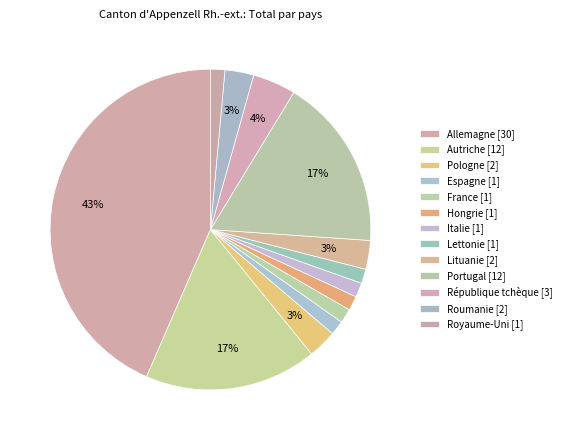

How many slices are in this pie chart?

13